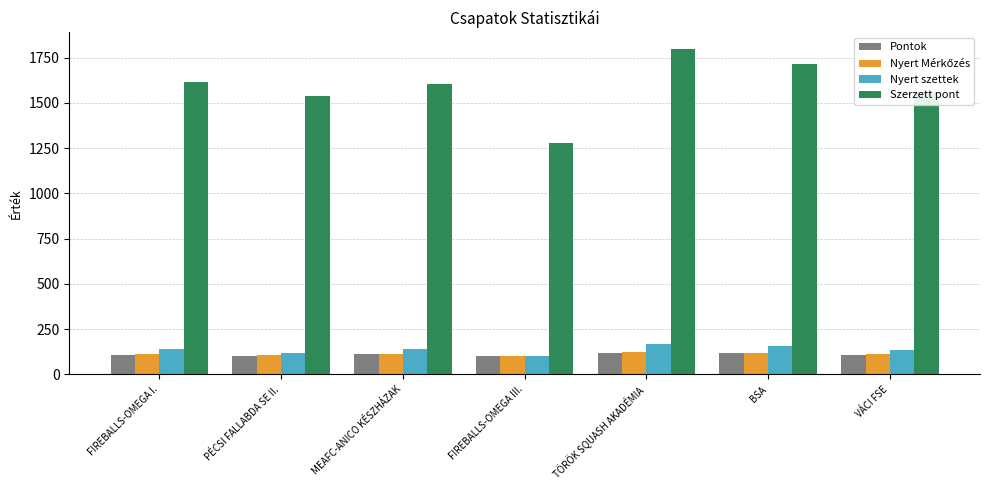

Which series has the largest total across all categories?

Szerzett pont